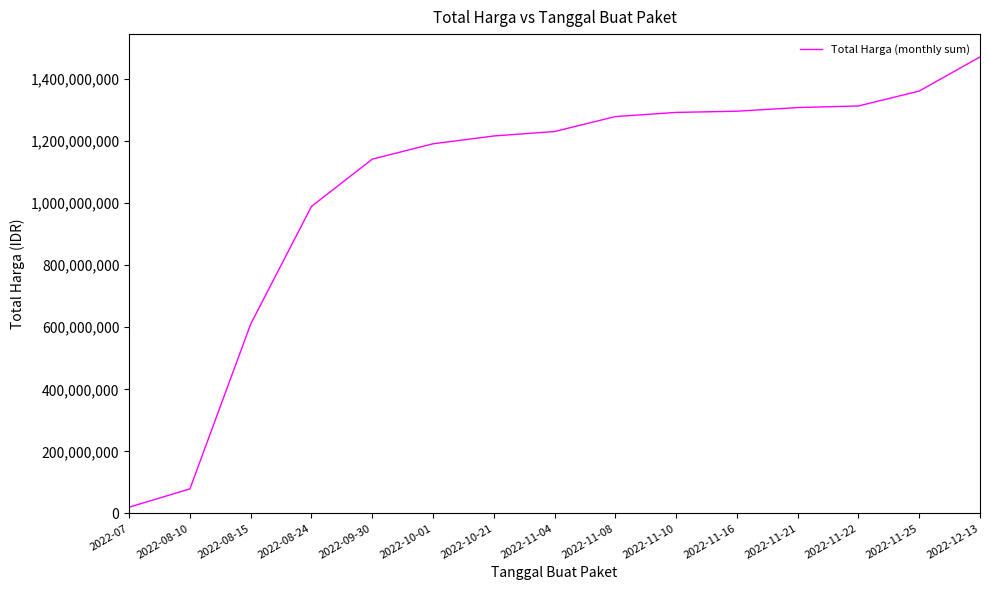

How many values are below 1231132000?

7